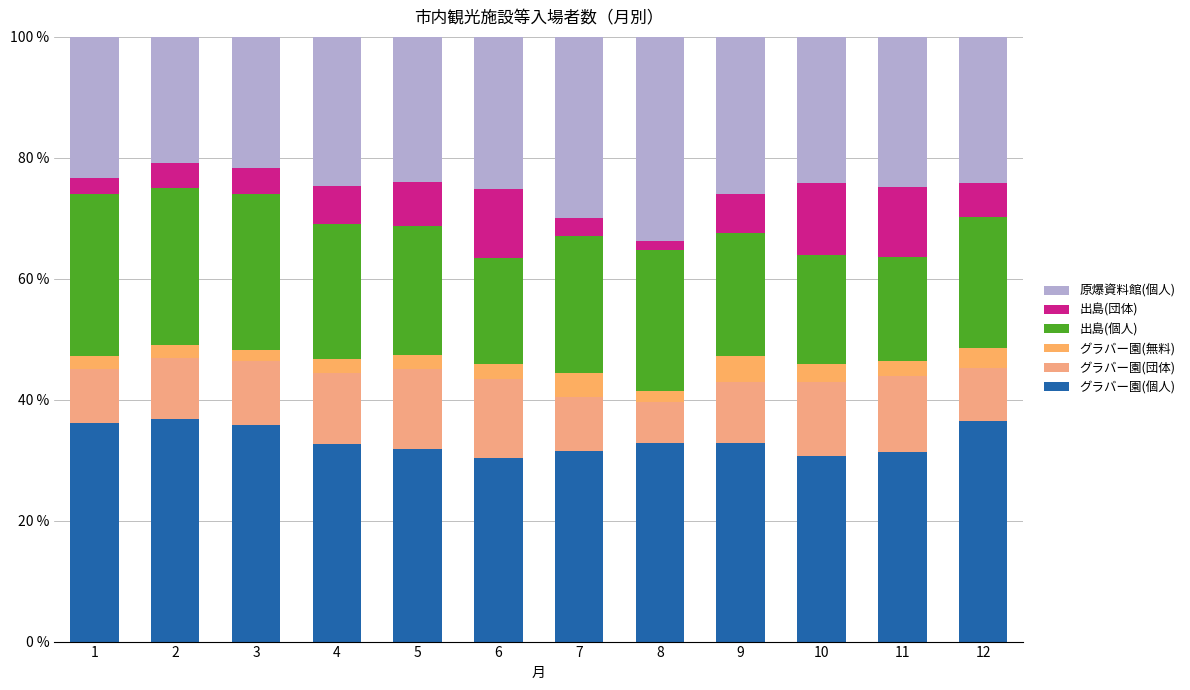

What is the value of the 原爆資料館(個人) bar at the 6th from the left?

25.2